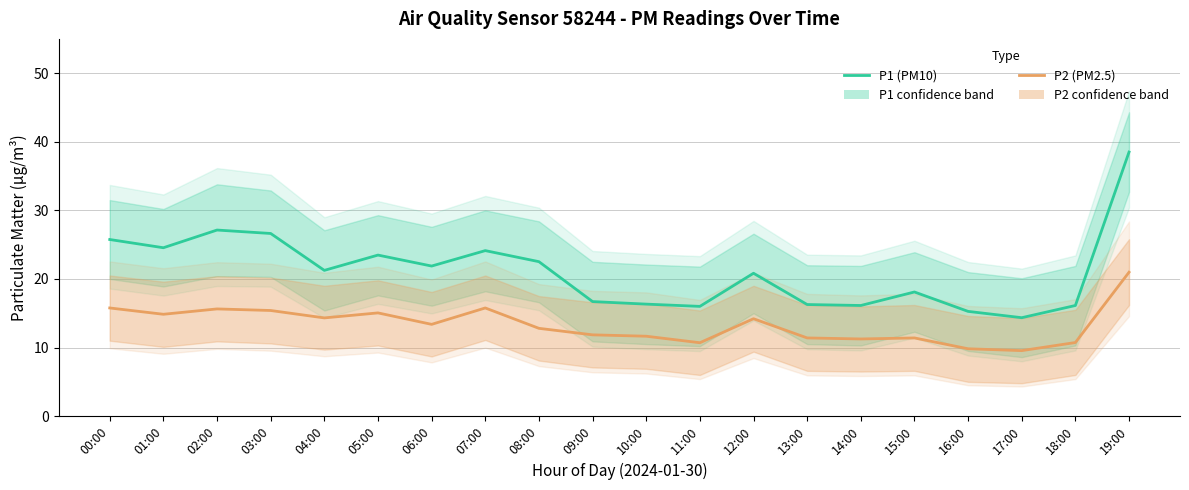

How many interior local valleys does the P1 (PM10) series have?

6